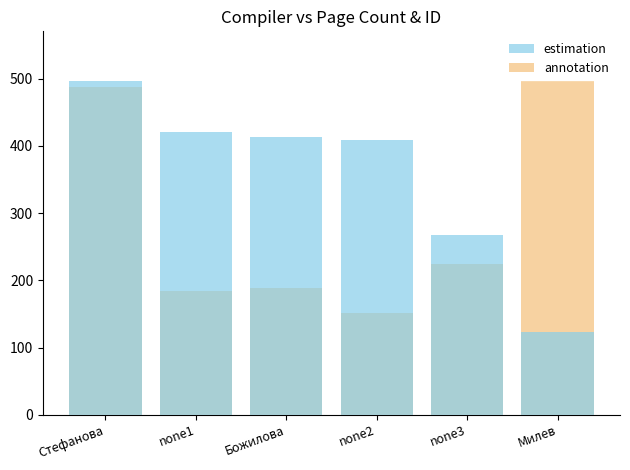

What is the minimum value shown in the chart?

123.1